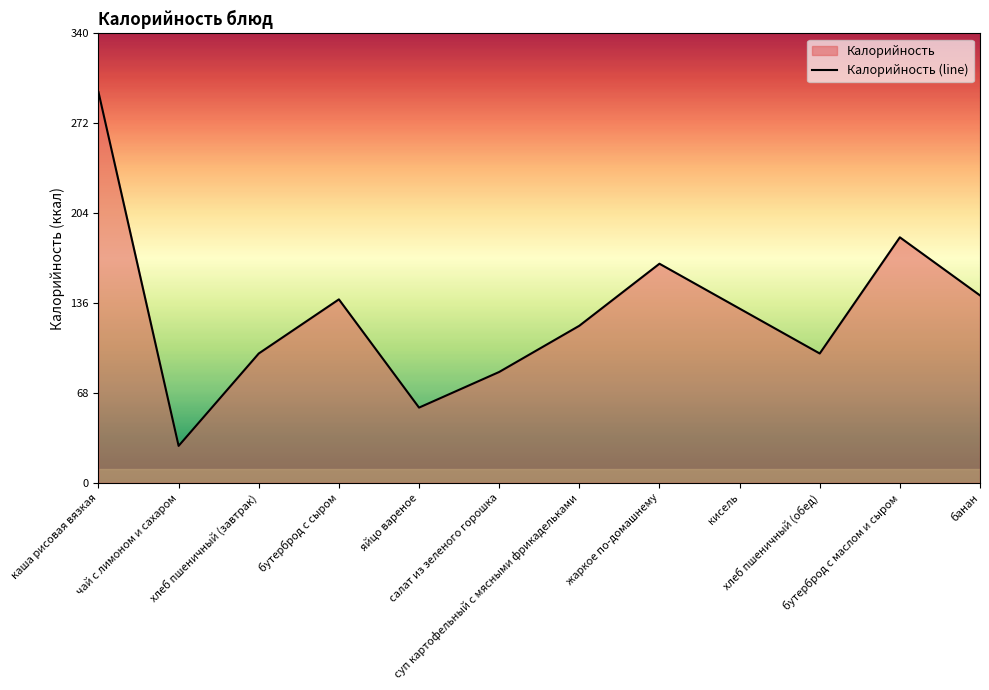

What is the minimum value shown in the chart?

28